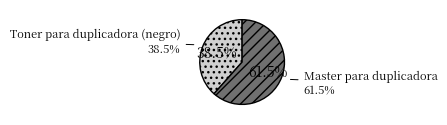

Combined, what portion of the pie is Master para duplicadora and Toner para duplicadora (negro)?

100.0%